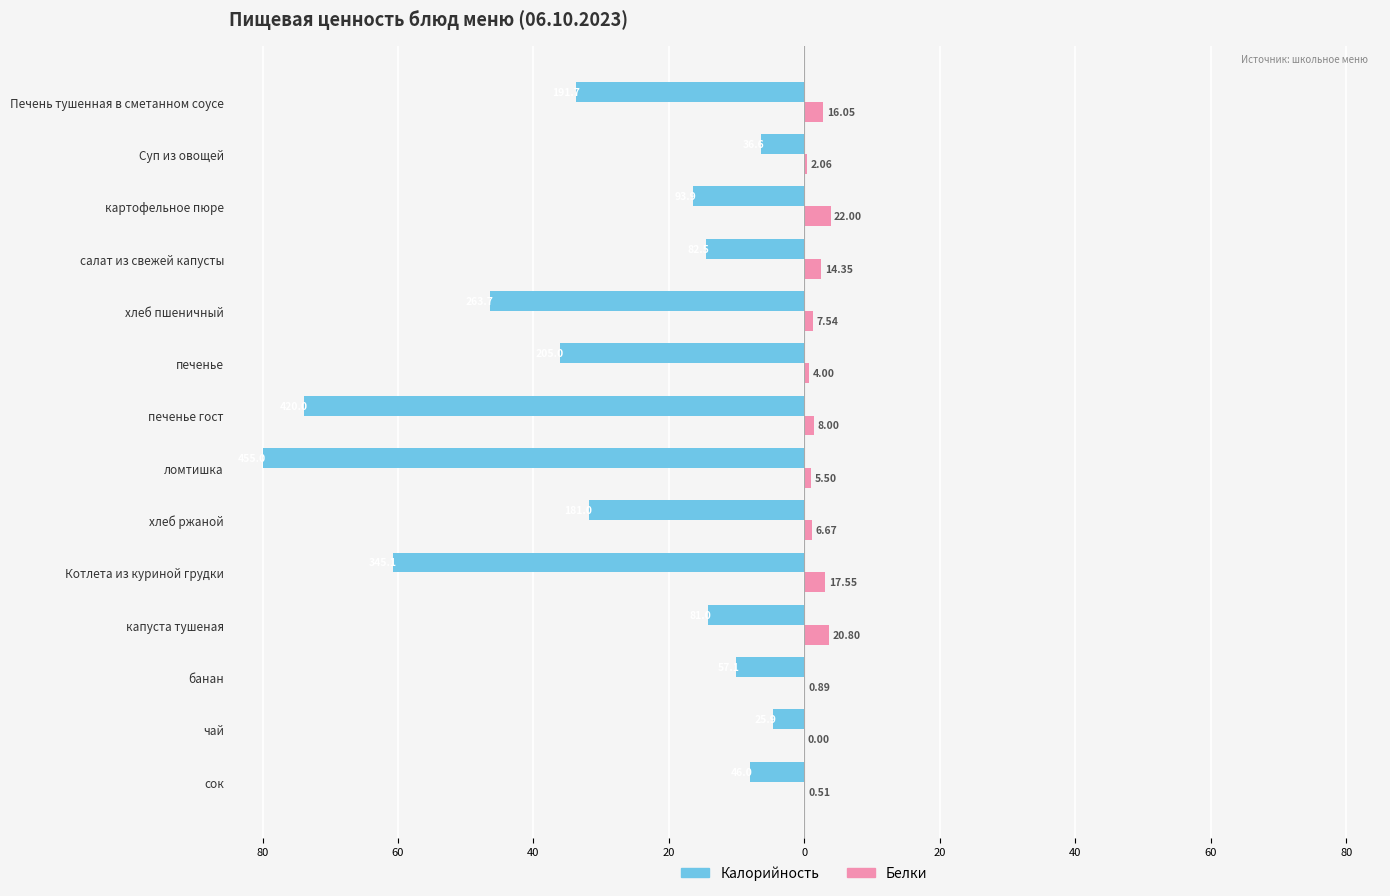

What are all the series names shown in the legend?

Калорийность, Белки